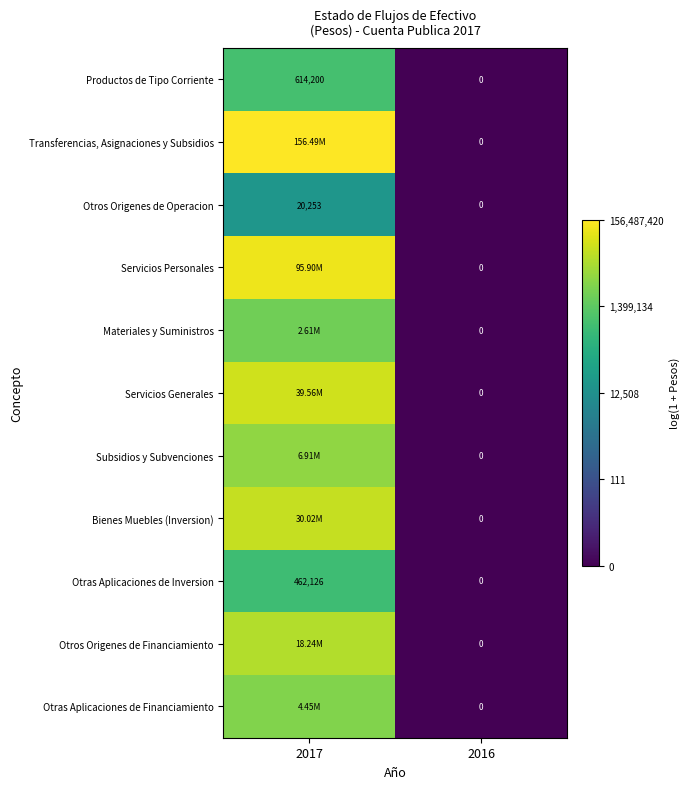

Is the value of Otras Aplicaciones de Inversion at 2017 greater than the value of Subsidios y Subvenciones at 2016?

Yes